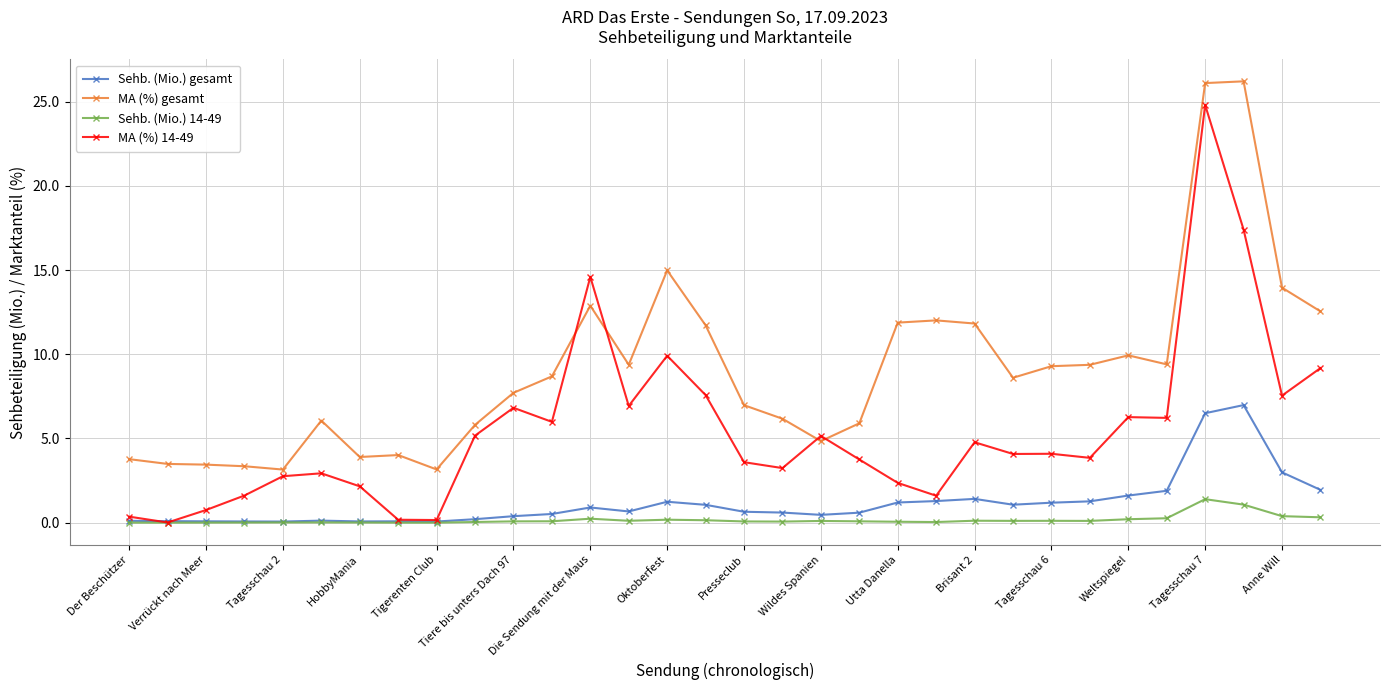

What is the highest value of the MA (%) gesamt series?

26.2